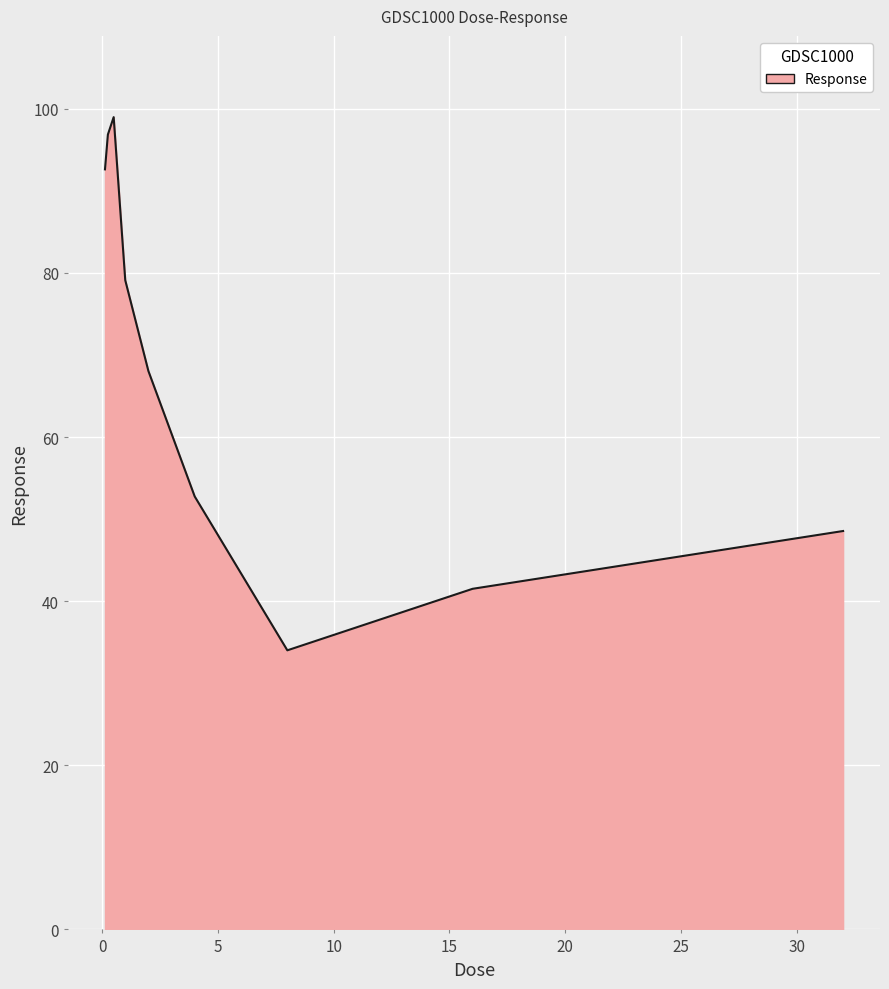

What is the difference between the maximum and minimum values?

65.0